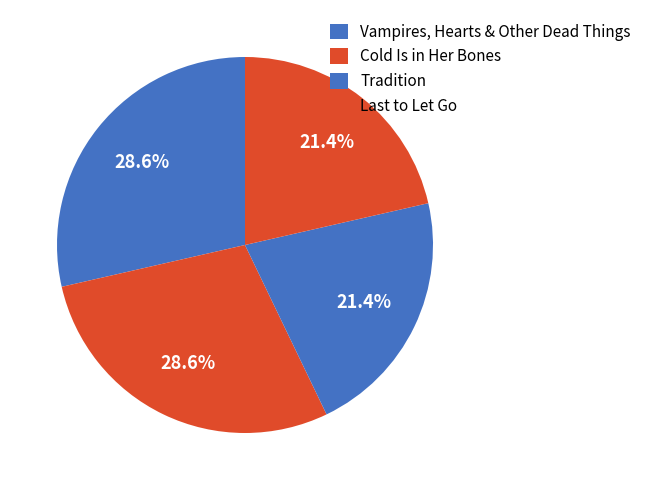

How many slices are in this pie chart?

4